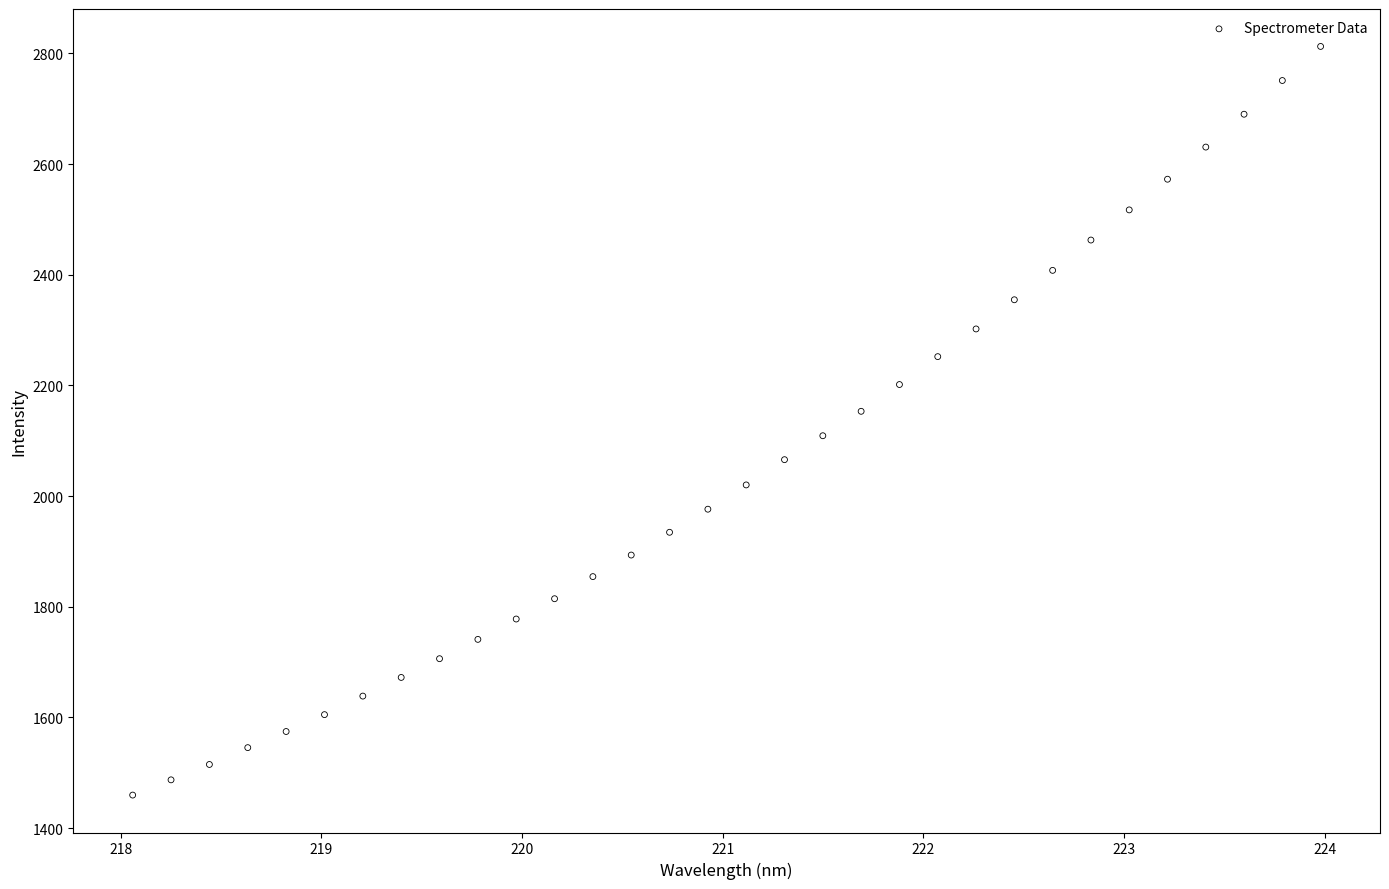

What is the range of Y values (max minus min)?

1353.0